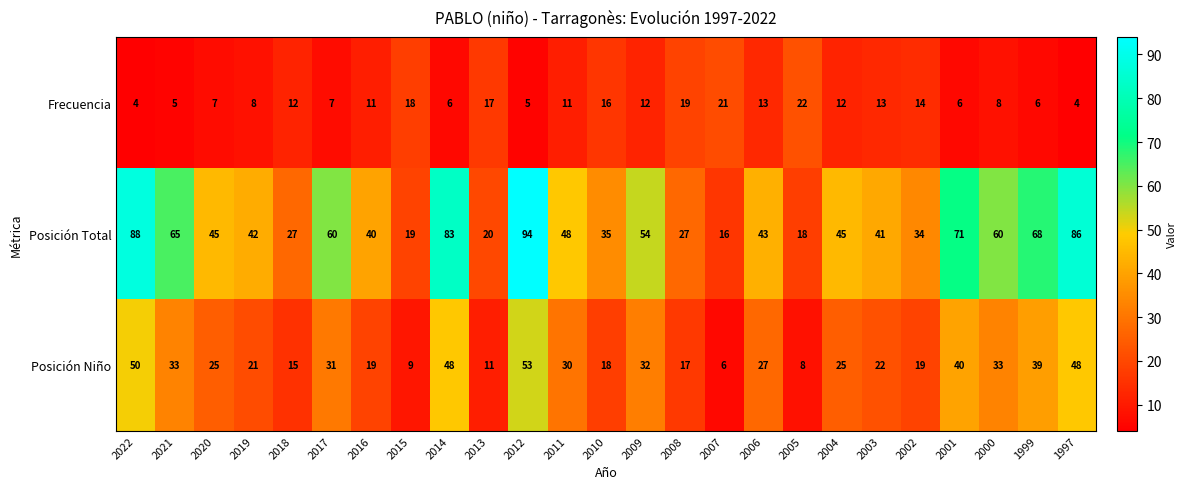

Which series has the largest total across all categories?

Posición Total